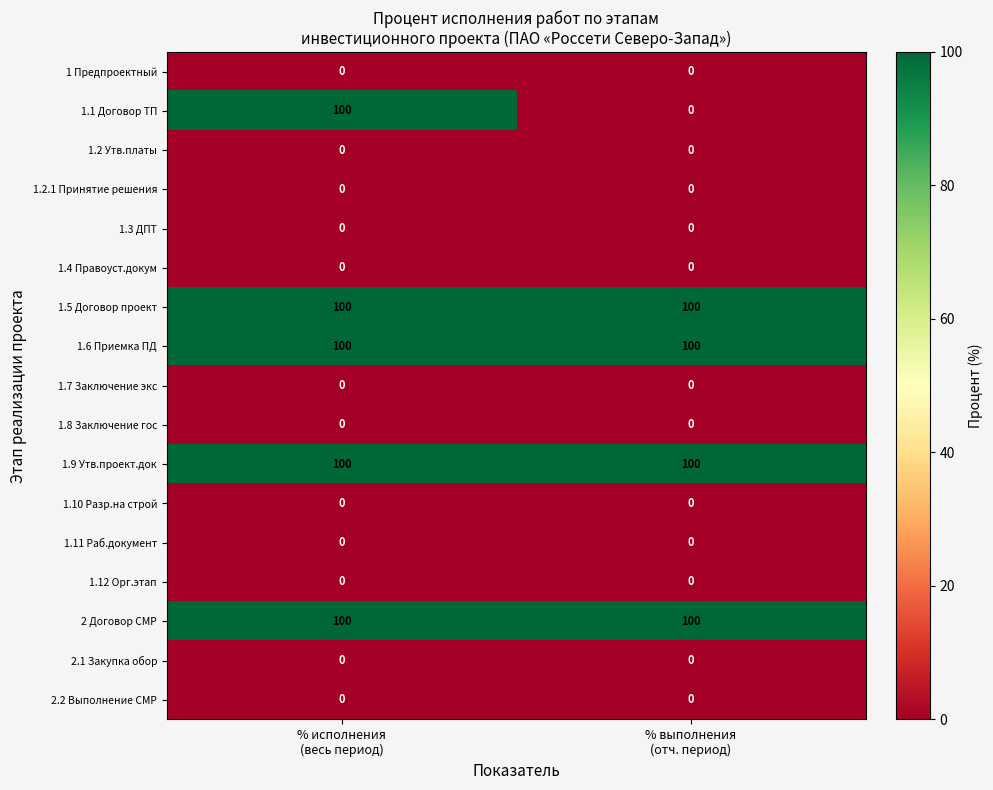

Which series has the widest spread of values?

1.1 Договор ТП